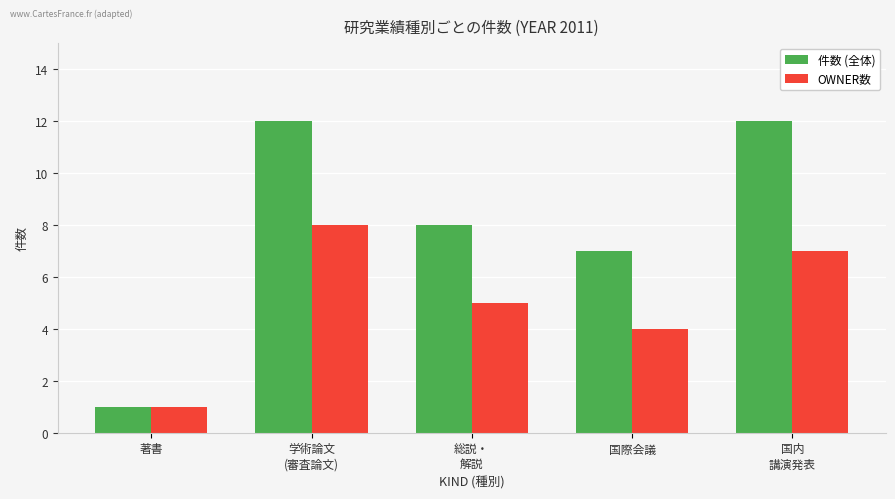

Which series has the largest range (max minus min)?

件数 (全体)